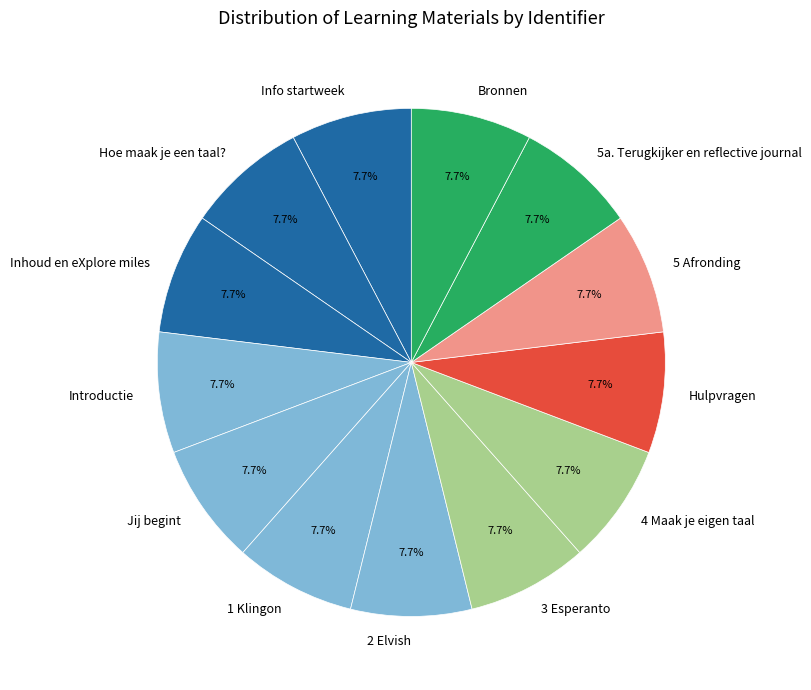

To the nearest percent, what portion does Hulpvragen represent?

8%